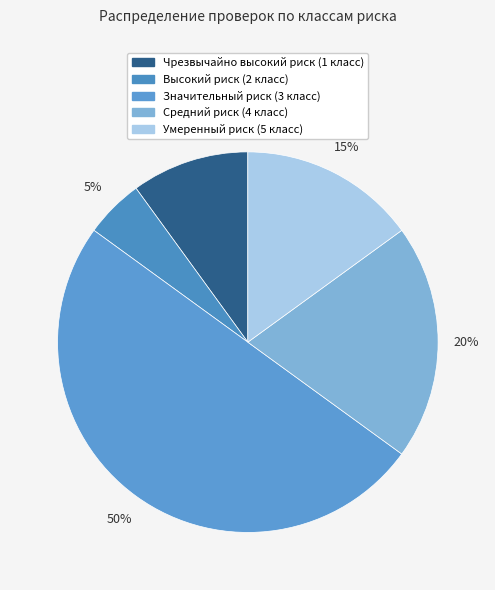

How much of the chart is everything except Значительный риск (3 класс)?

50.0%